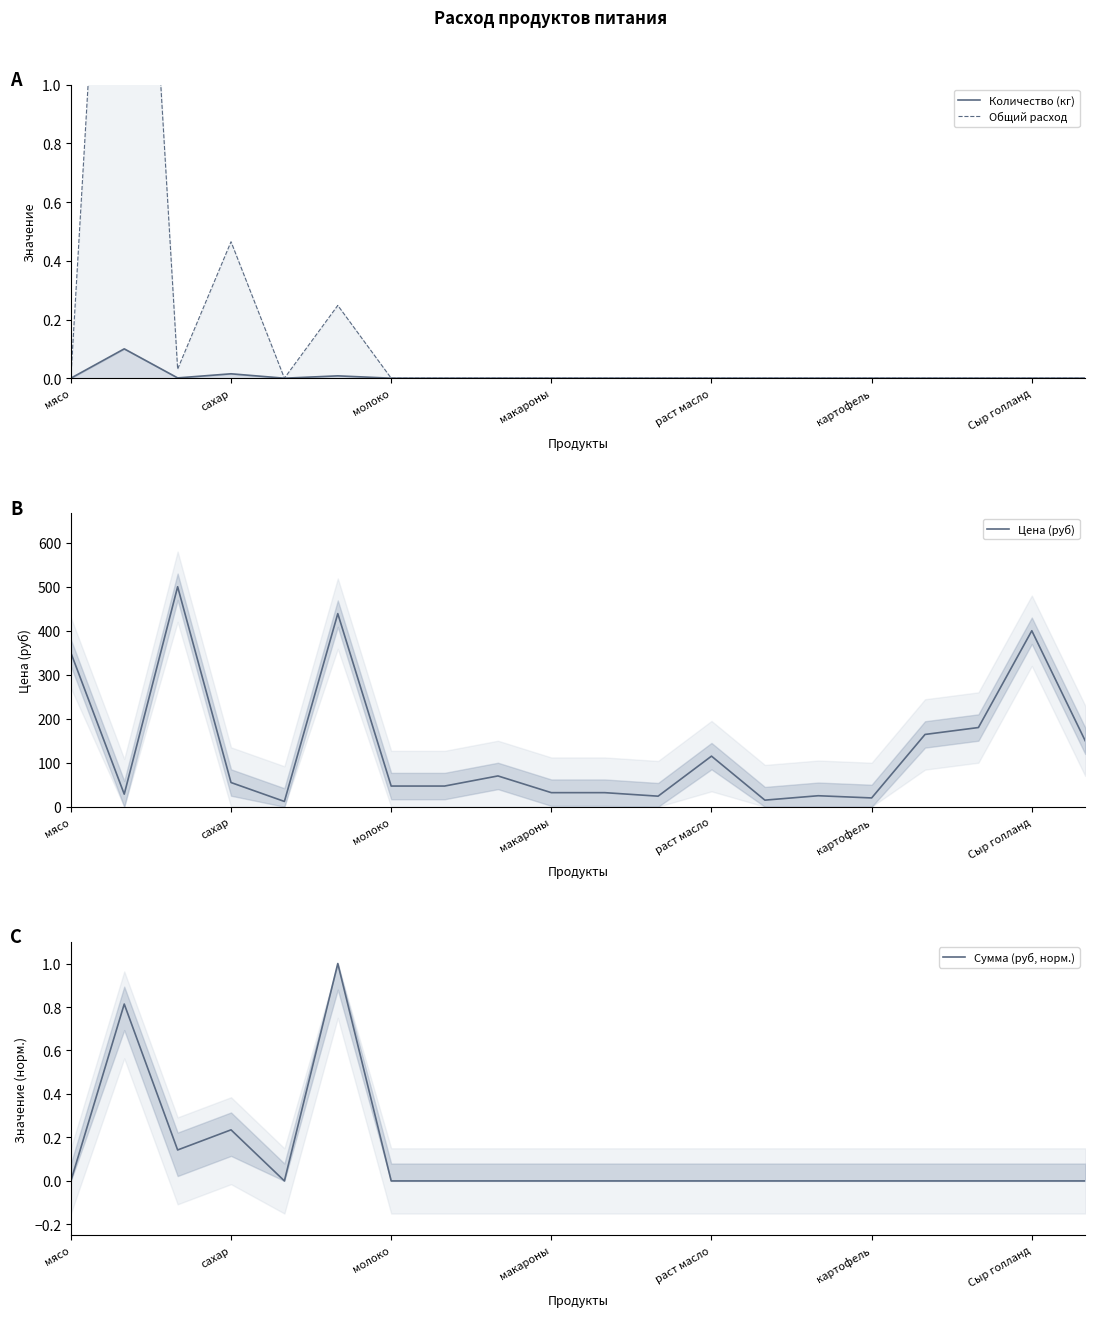

Is it true that Цена (руб) equals 32.0 at макароны?

True